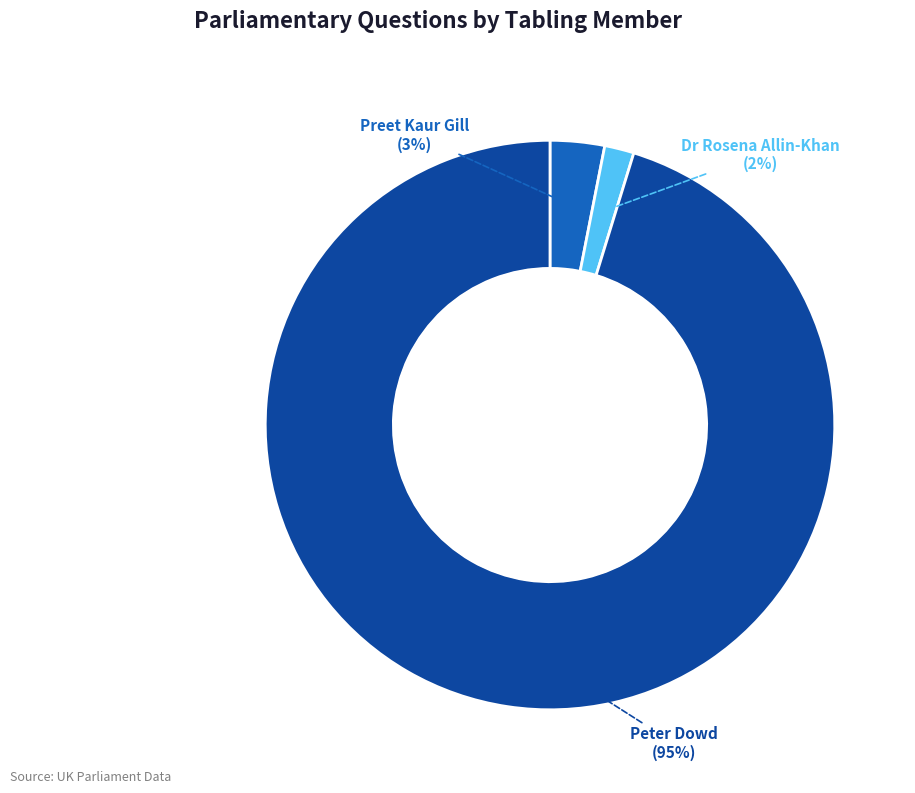

Is there a majority slice in this chart?

Yes